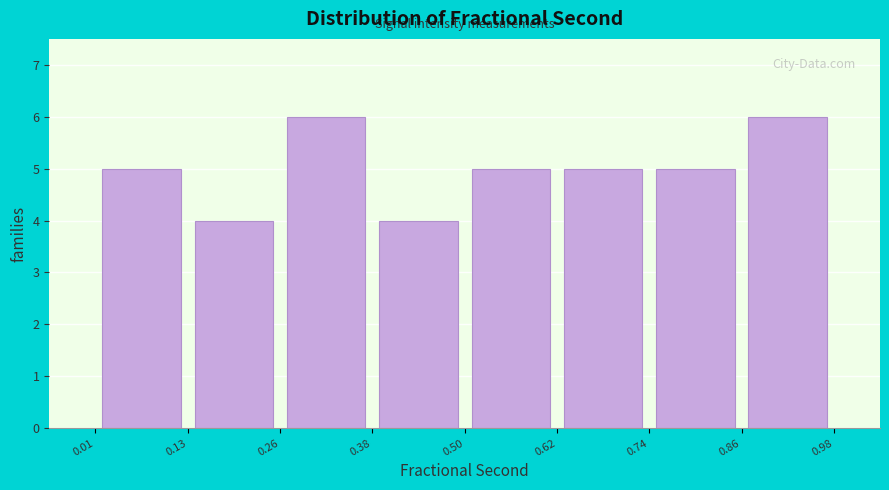

Reading left to right, list every bar in this chart as the range it spans on the x-axis followed by its height. The values are not printed on the chart, so give them approximately, as read against the axis.

0.01 to 0.13: 5
0.13 to 0.26: 4
0.26 to 0.38: 6
0.38 to 0.50: 4
0.50 to 0.62: 5
0.62 to 0.74: 5
0.74 to 0.86: 5
0.86 to 0.98: 6